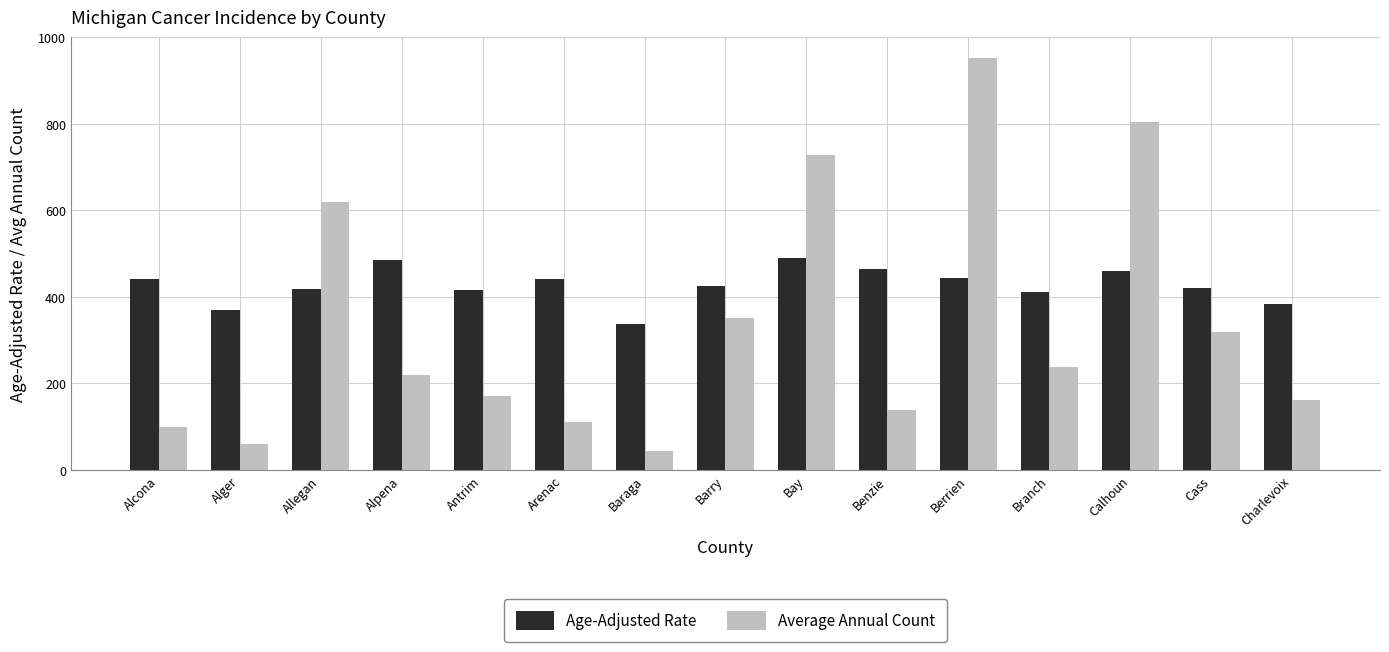

Are the bars grouped side by side (vs. stacked)?

Yes